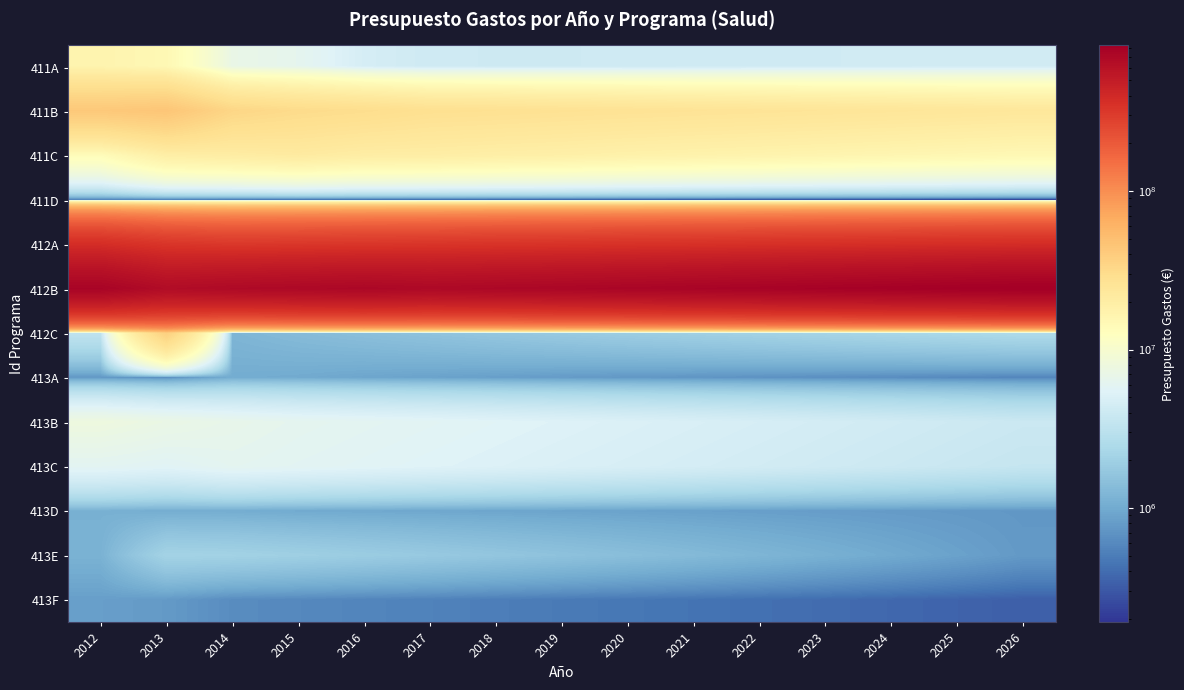

Which series has the largest total across all categories?

412B